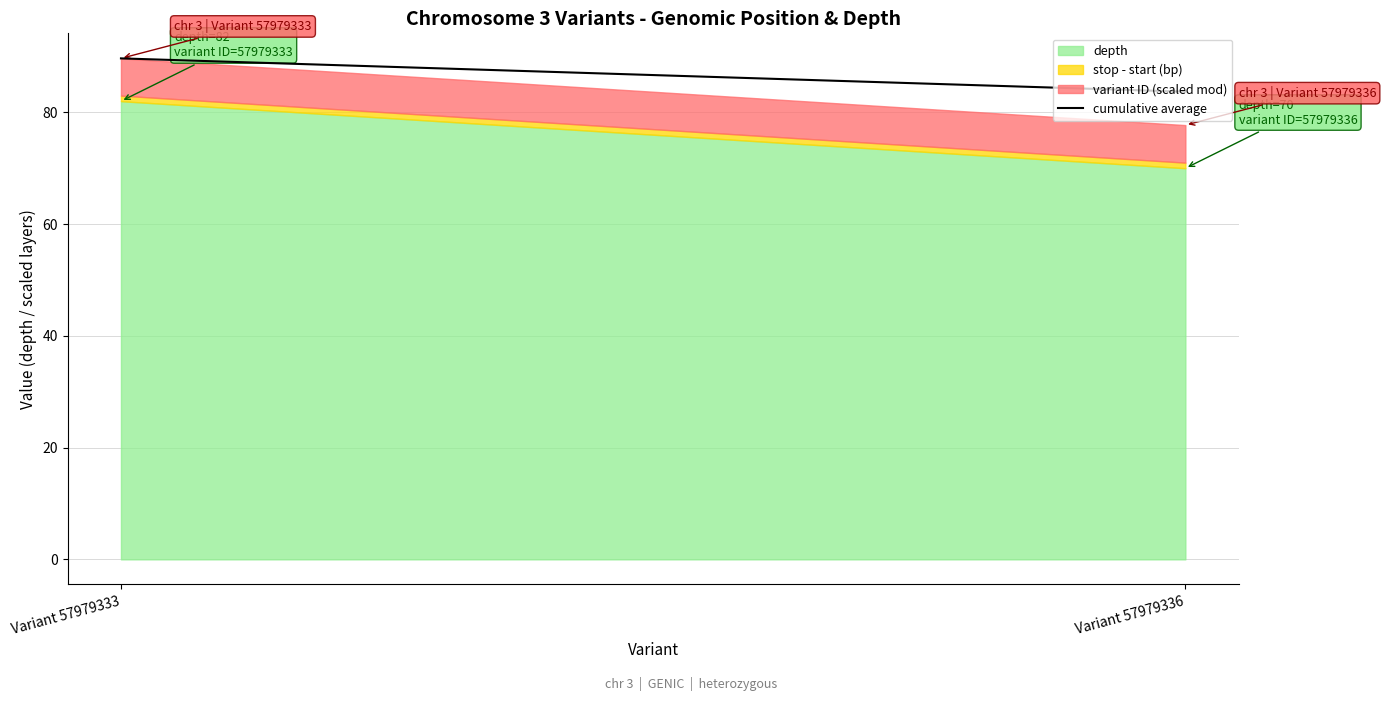

True or false: depth has a value of 38.1 at Variant 57979336.

False